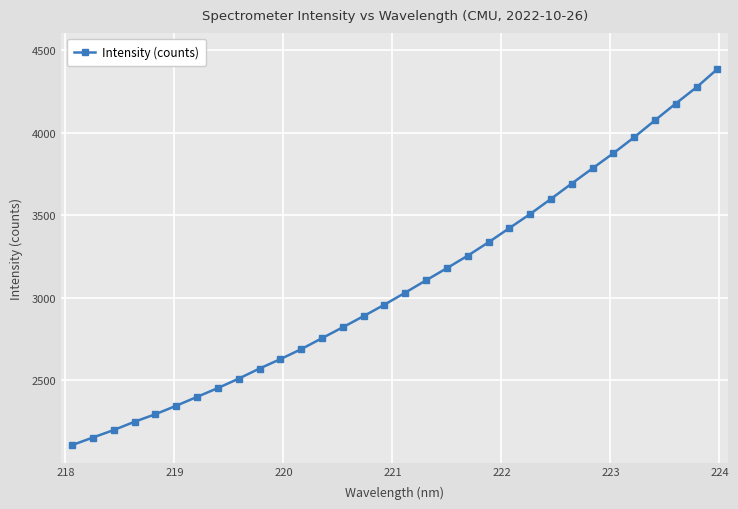

What is the maximum value shown in the chart?

4384.2